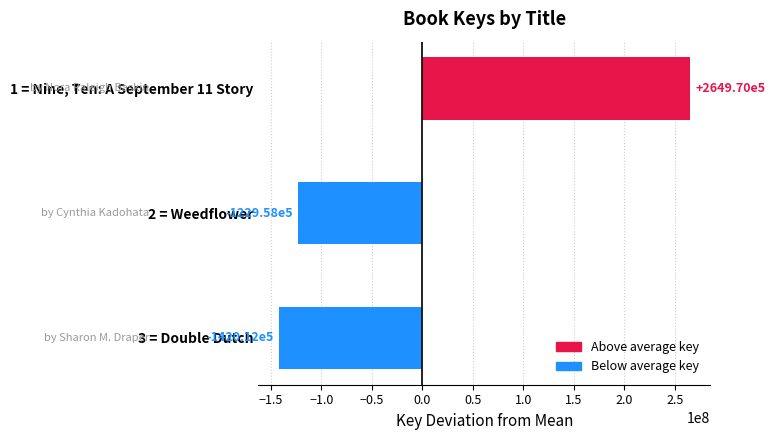

What is the value of the 2nd bar from the top?

-122958042.3